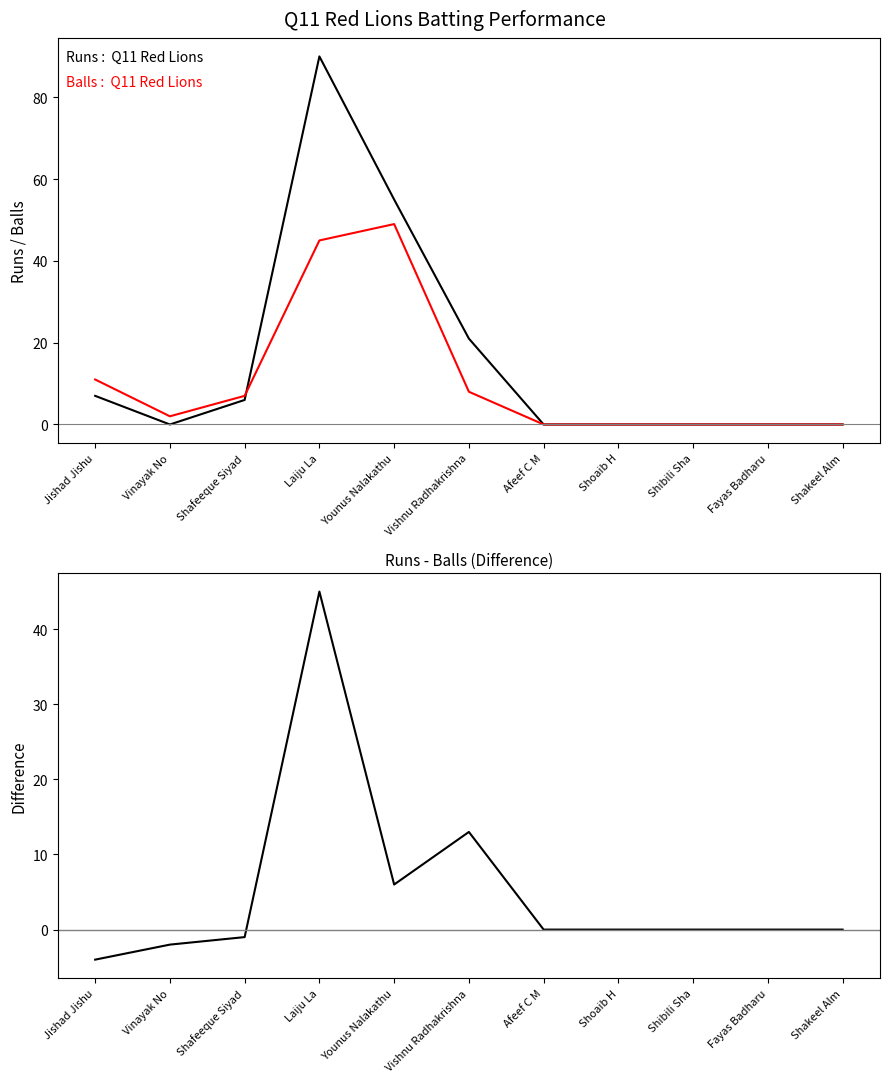

In Runs, how many points are lower than both neighbors (excluding endpoints)?

1